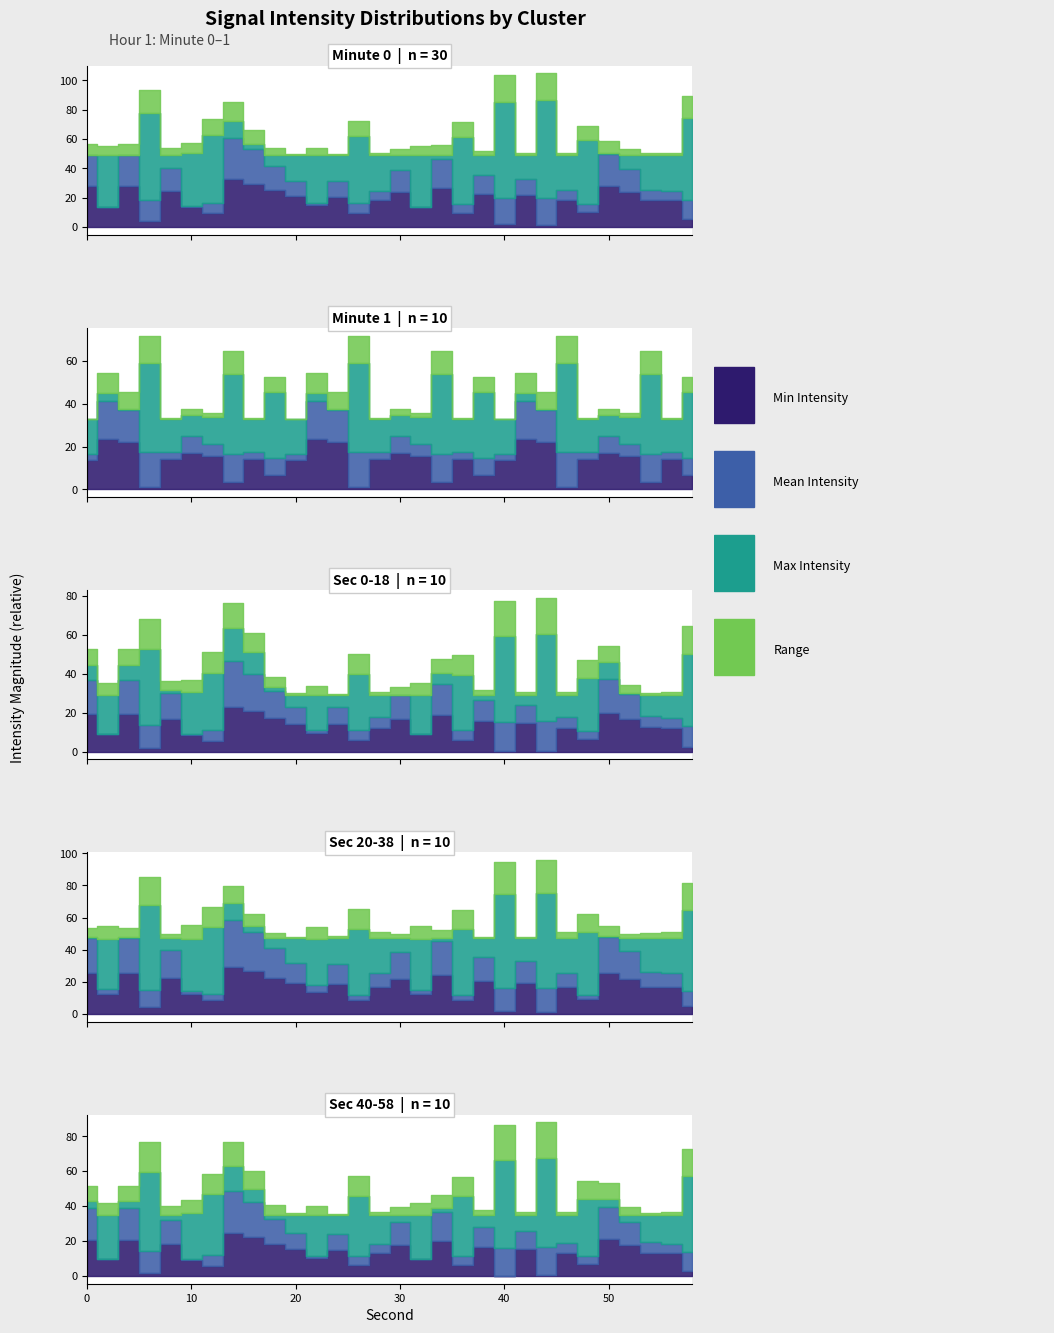

What is the difference between the highest and lowest values at 40?

15.7